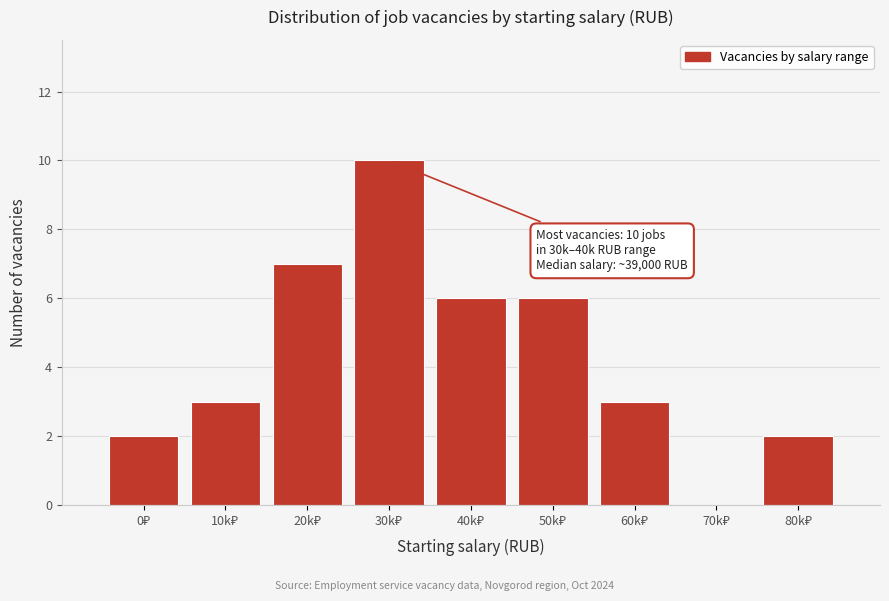

What is the greatest value displayed?

10